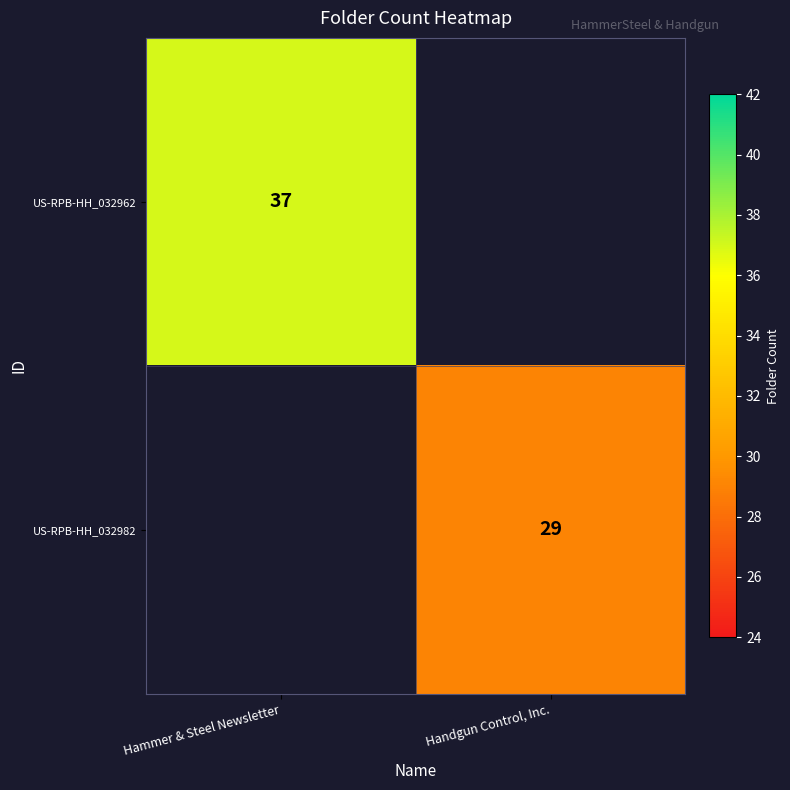

True or false: US-RPB-HH_032982 has a value of 19 at Handgun Control, Inc..

False